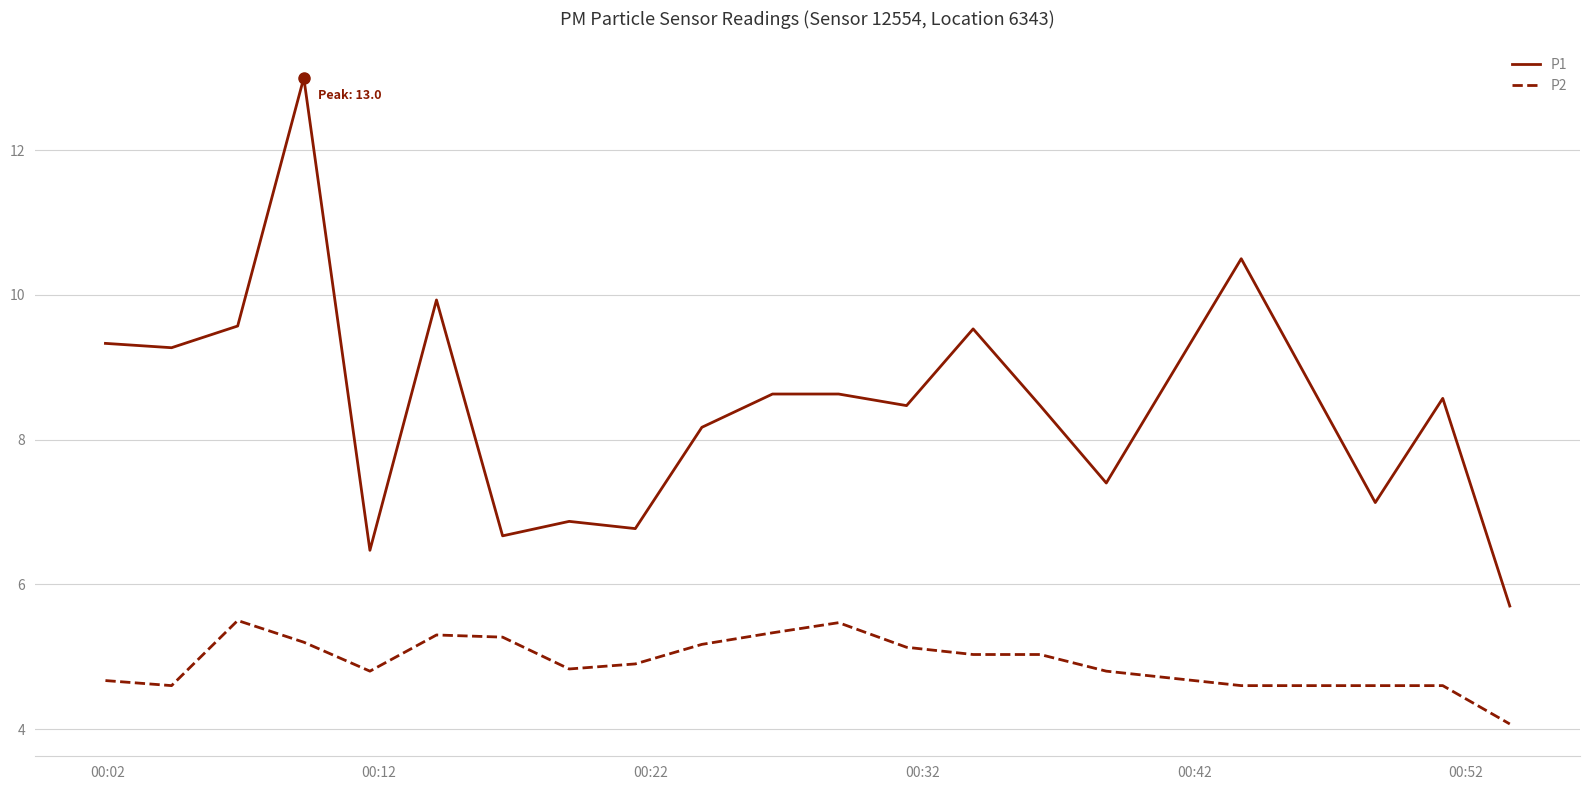

What is the difference between the maximum and minimum values in the P2 series?

1.4